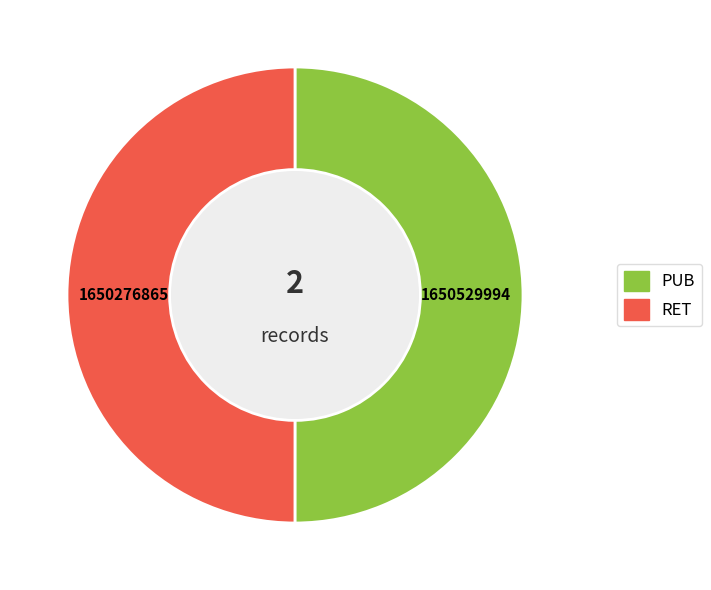

How many segments does this pie chart have?

2